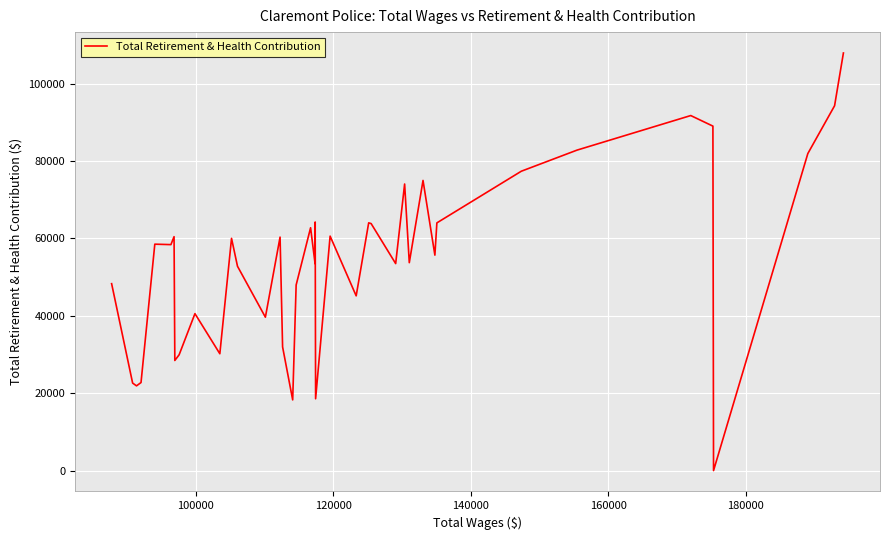

What is the difference between the maximum and minimum values?

107911